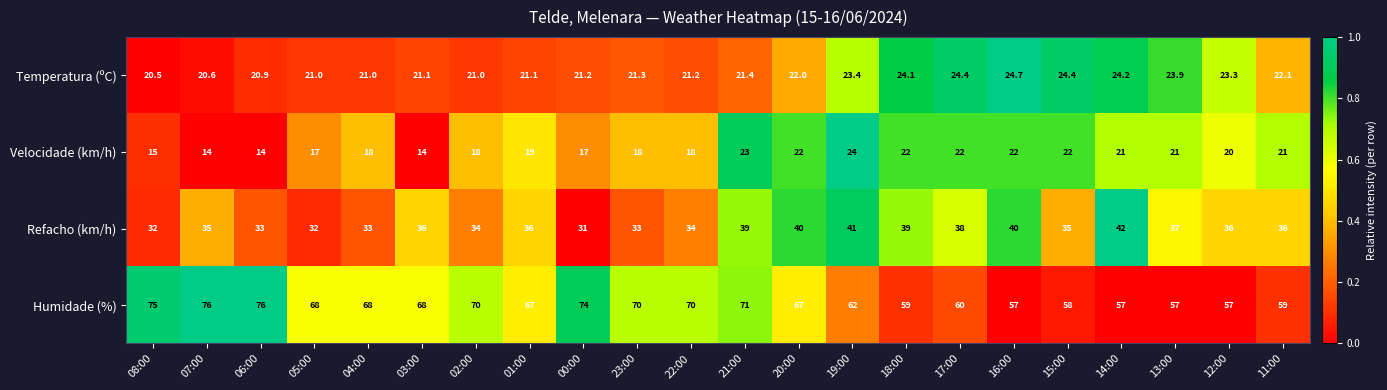

True or false: Refacho (km/h) has a value of 17.6 at 19:00.

False